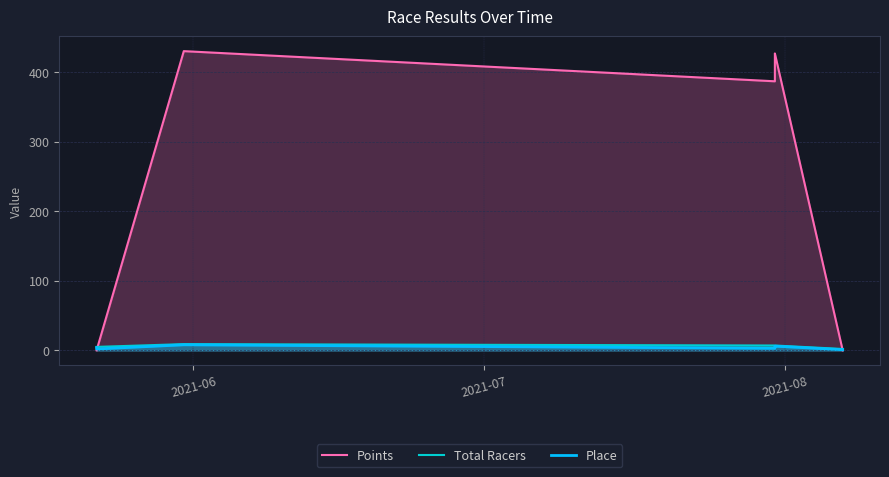

Reading left to right, what are all the values shown in this chart?

Points: 0.0	0.0	430.0	386.7	413.3	426.7	0.0
Total Racers: 5.0	5.0	9.0	7.0	7.0	7.0	2.0
Place: 4.0	2.0	8.0	3.0	5.0	6.0	1.0